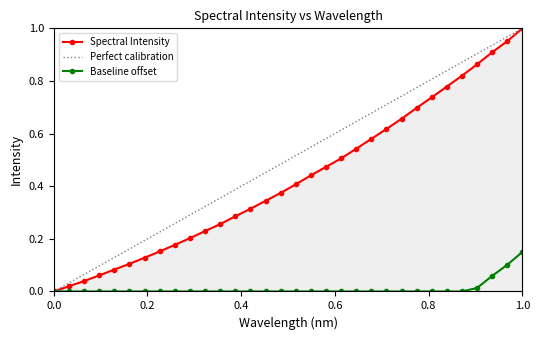

True or false: Baseline offset has a value of -0.1 at 0.0.

False